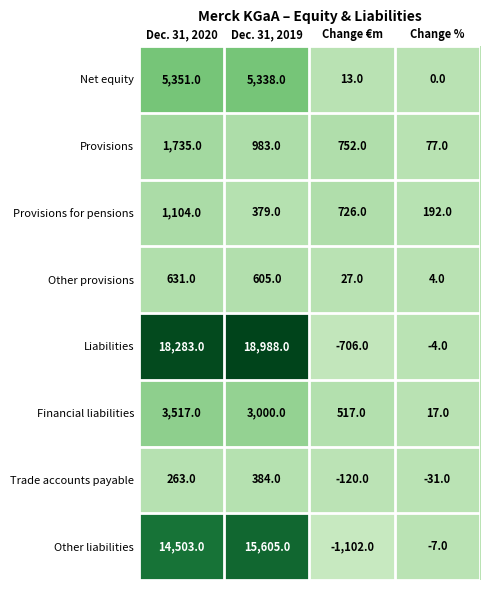

What is the difference between the second highest and second lowest values in the Other liabilities series?

14510